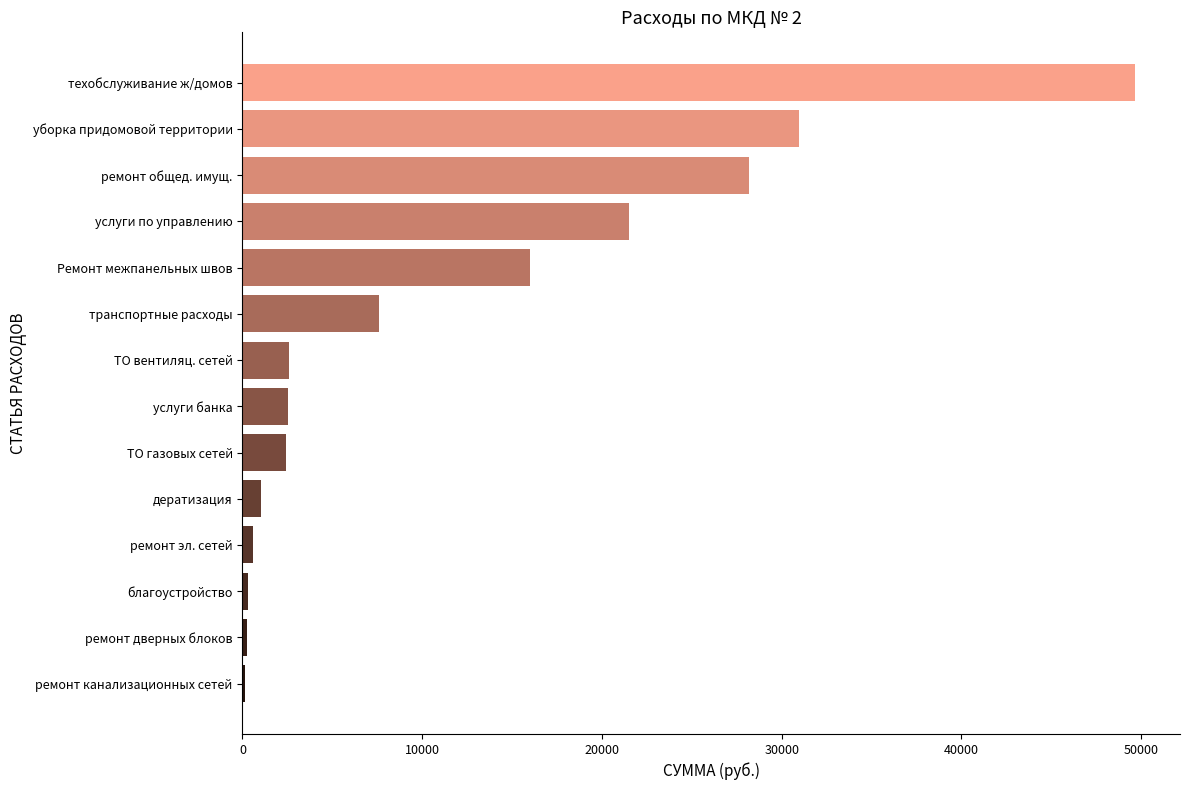

What is the sum of the values at Ремонт межпанельных швов and техобслуживание ж/домов?

65657.9